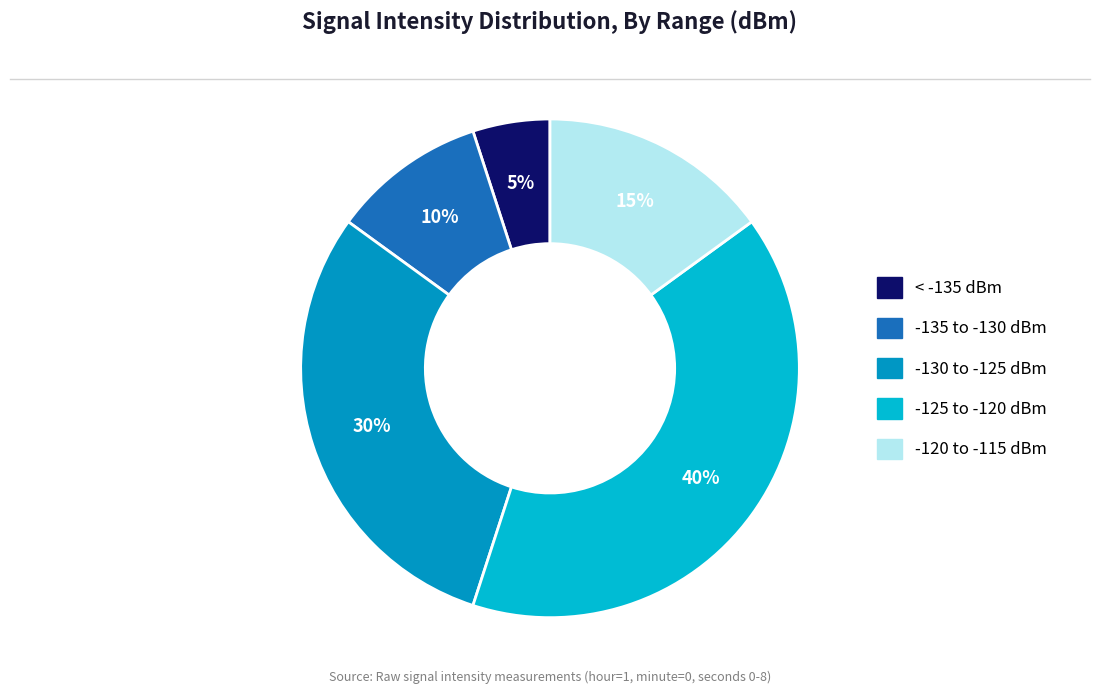

Is there a majority slice in this chart?

No